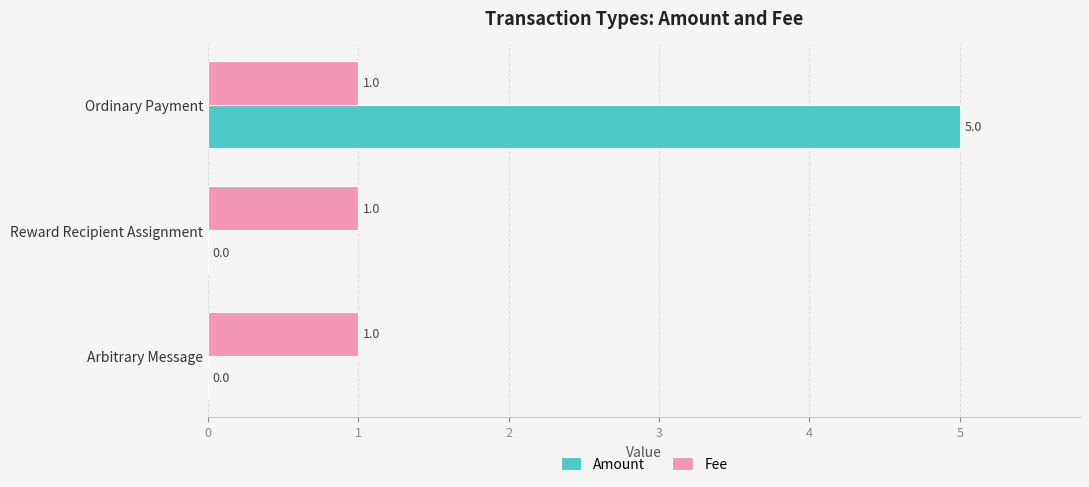

What is the sum of the Amount values at Reward Recipient Assignment and Ordinary Payment?

5